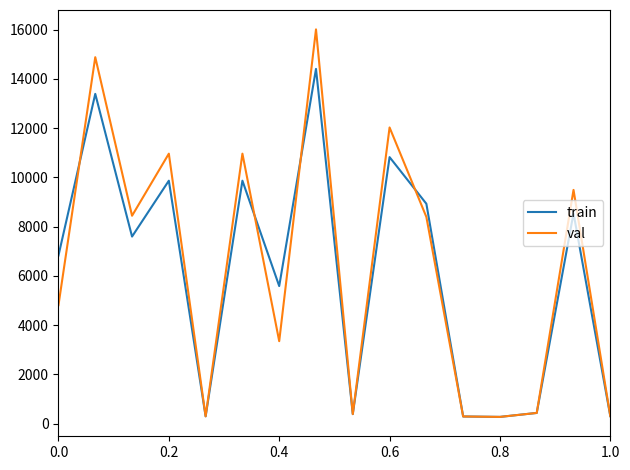

What is the maximum value shown in the chart?

16014.3